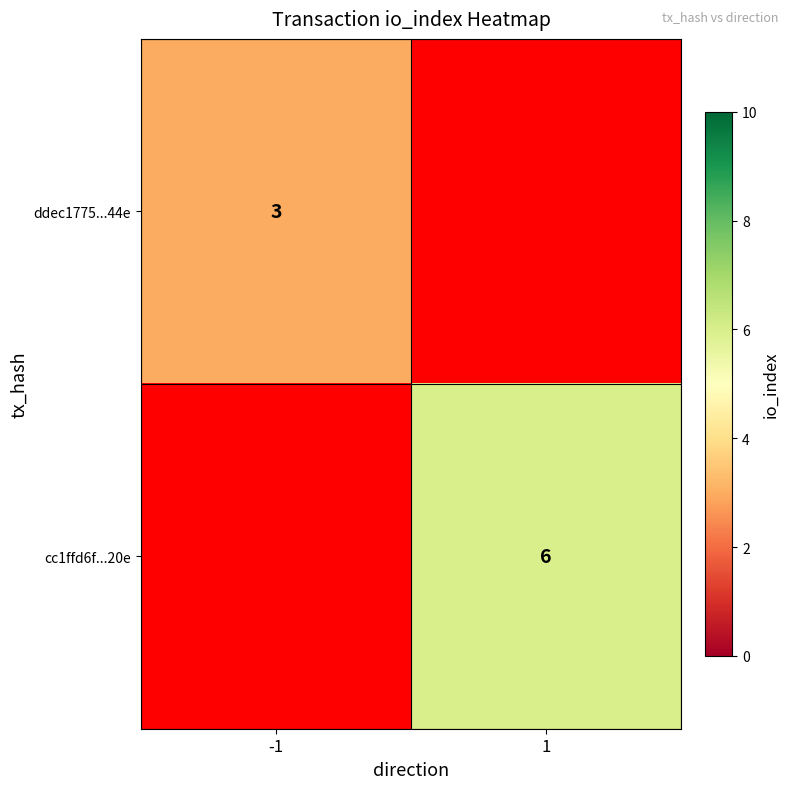

The cc1ffd6f...20e series shows 10 at 1. True or false?

False